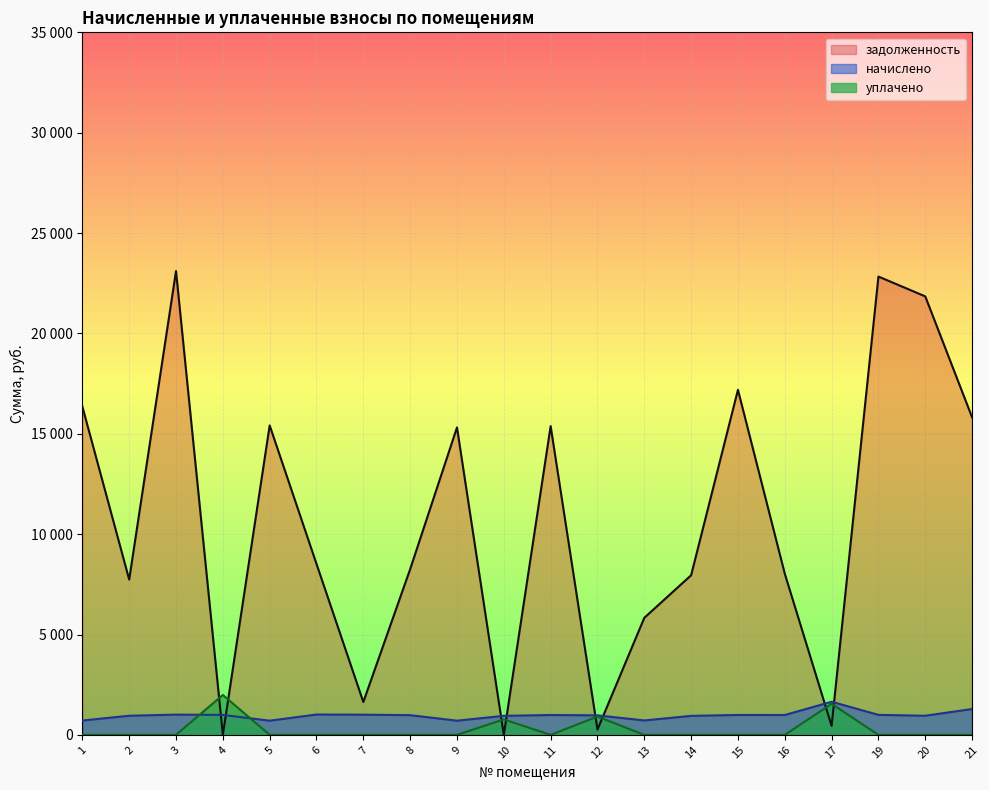

Which series has the widest spread of values?

задолженность